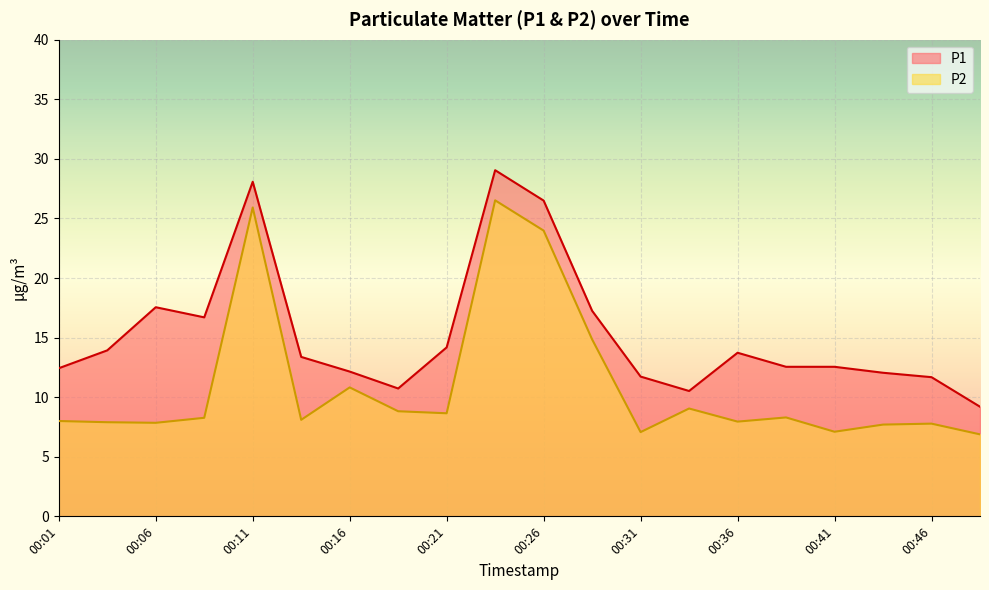

What are all the series names shown in the legend?

P1, P2